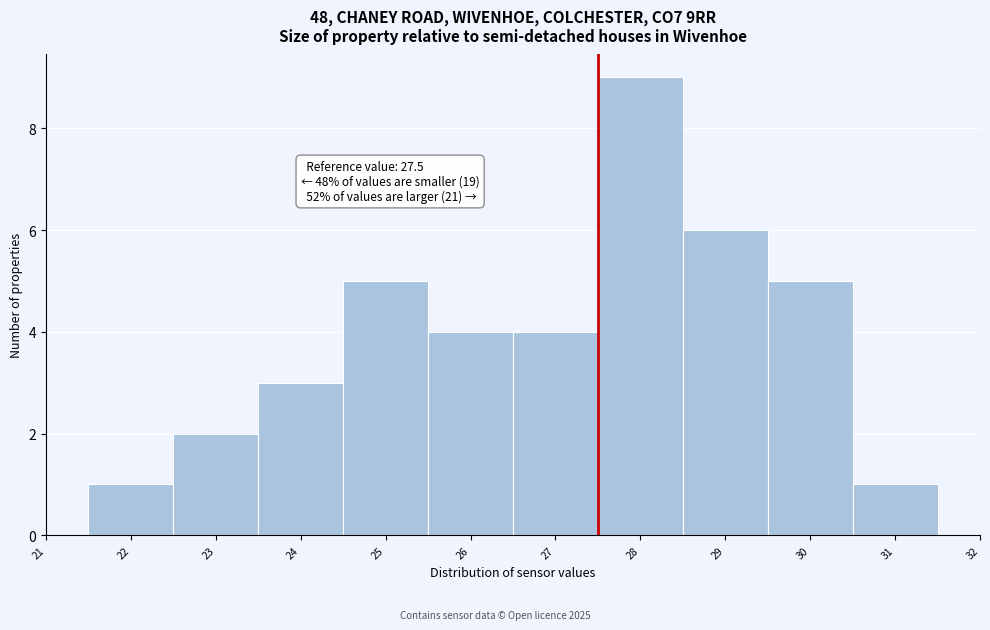

Which range on the x-axis has the tallest bar?

27.5 to 28.5